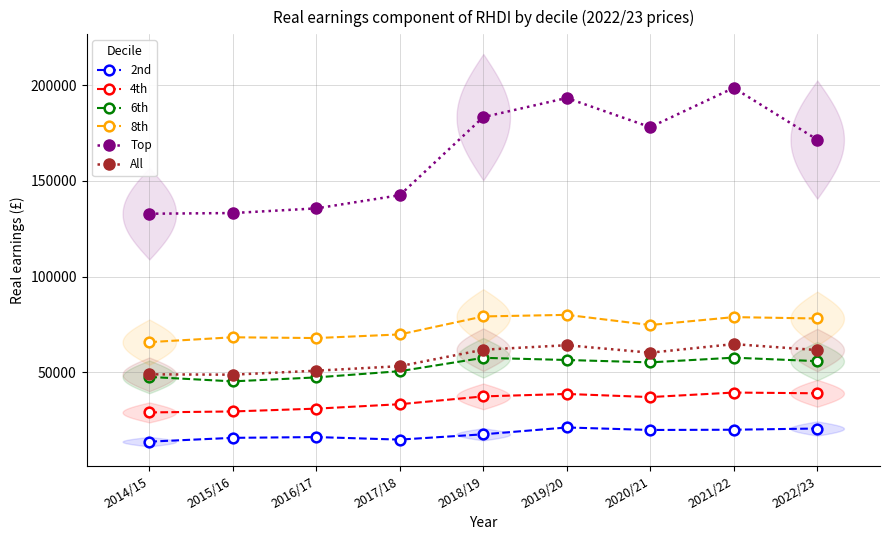

How many lines are shown in the chart?

6